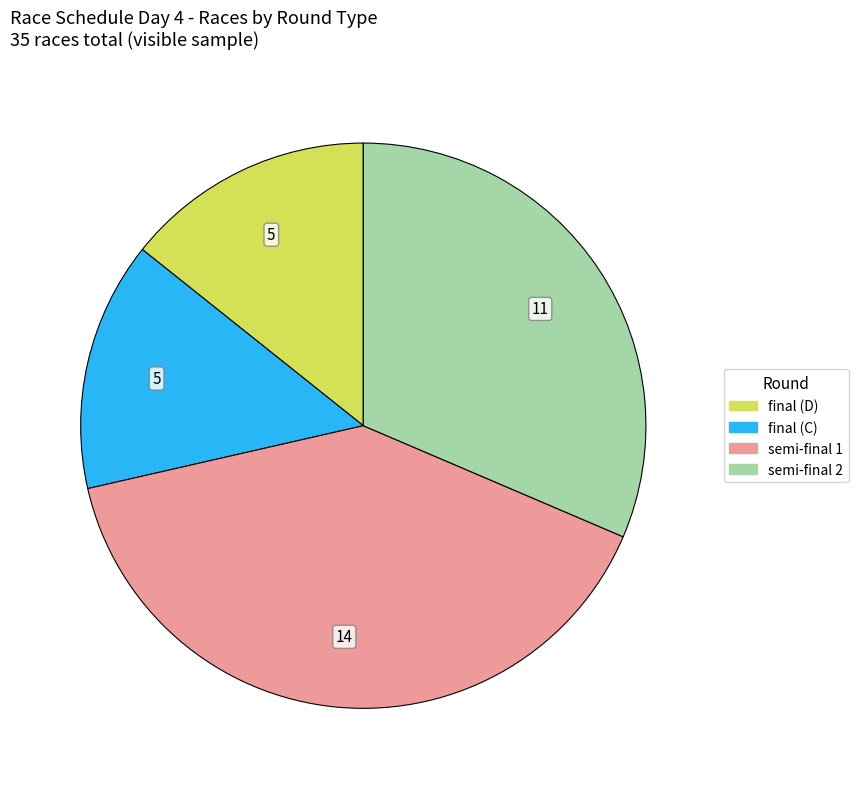

Is there a majority slice in this chart?

No